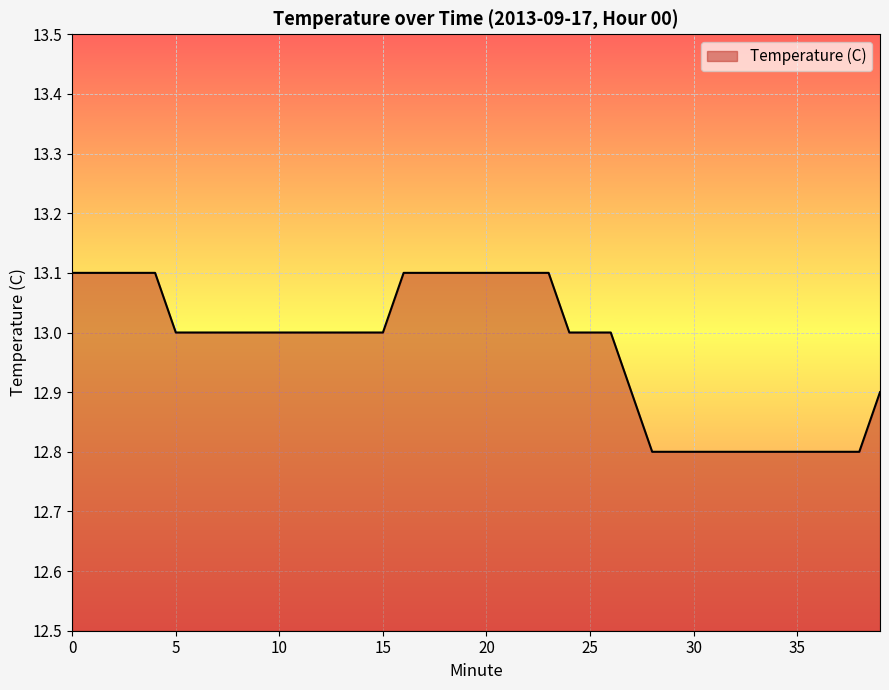

What is the greatest value displayed?

13.1